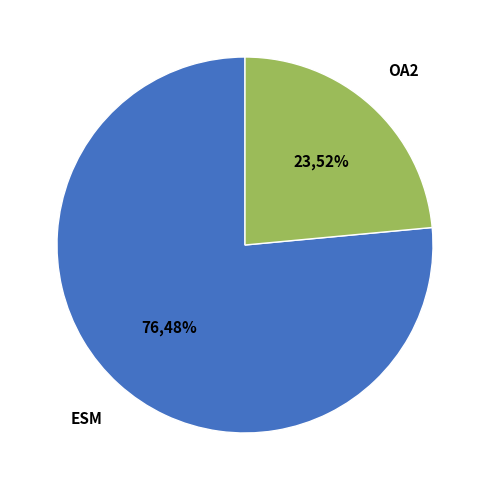

To the nearest percent, what portion does Office Assistant II   40 Hrs represent?

24%